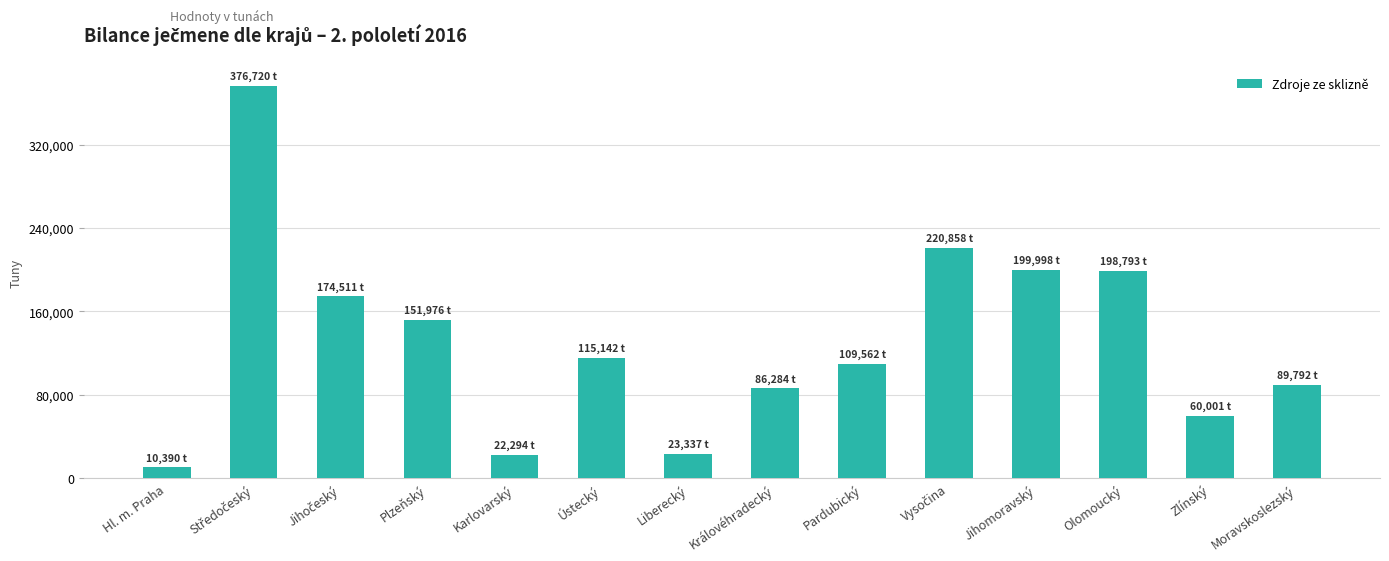

Are the bars grouped side by side (vs. stacked)?

No